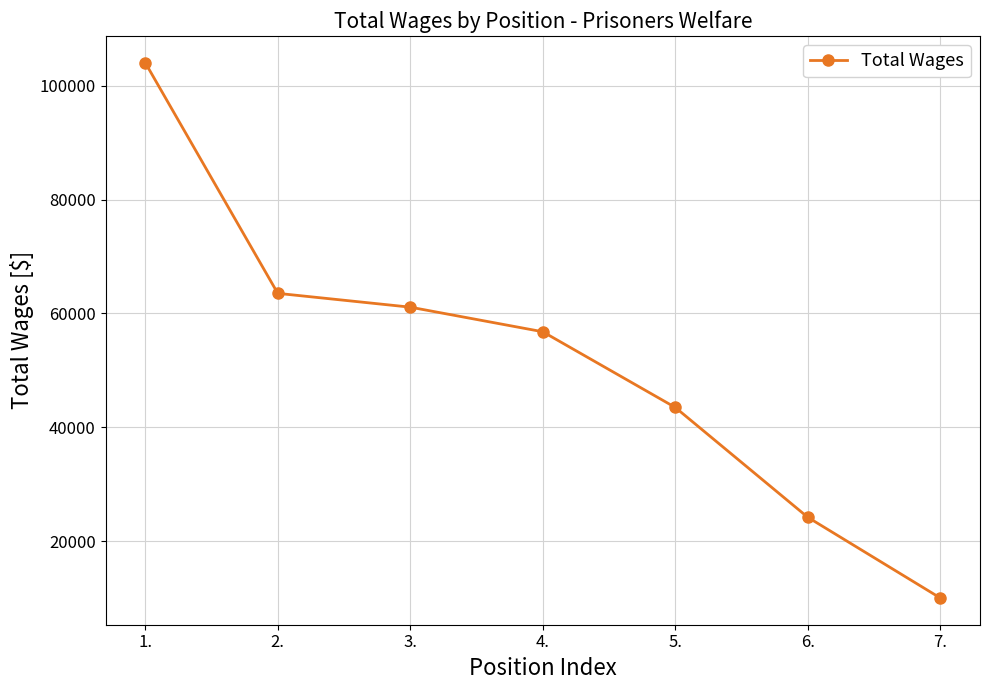

What is the change in value from 4. to 7.?

-46770